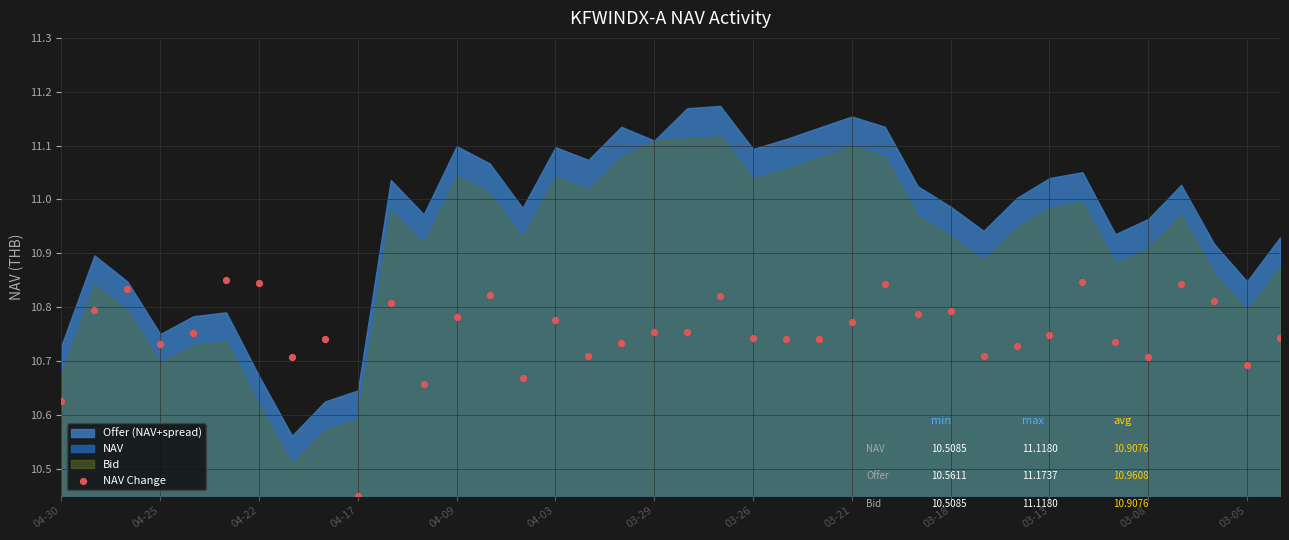

What is the range of Y values (max minus min)?

0.4